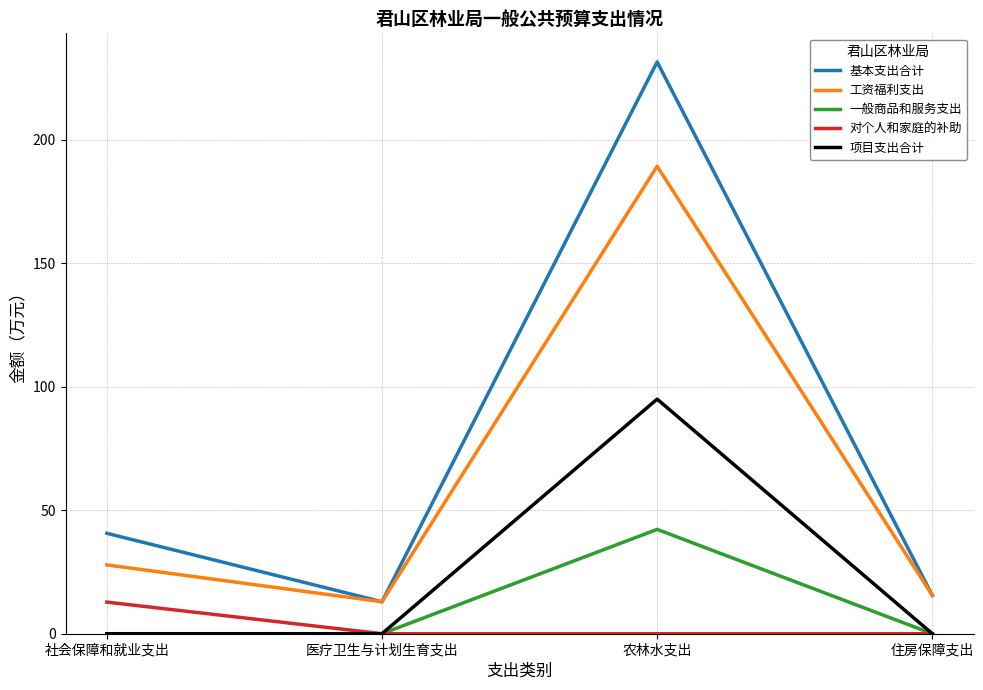

At which category is the sum across all series the highest?

农林水支出